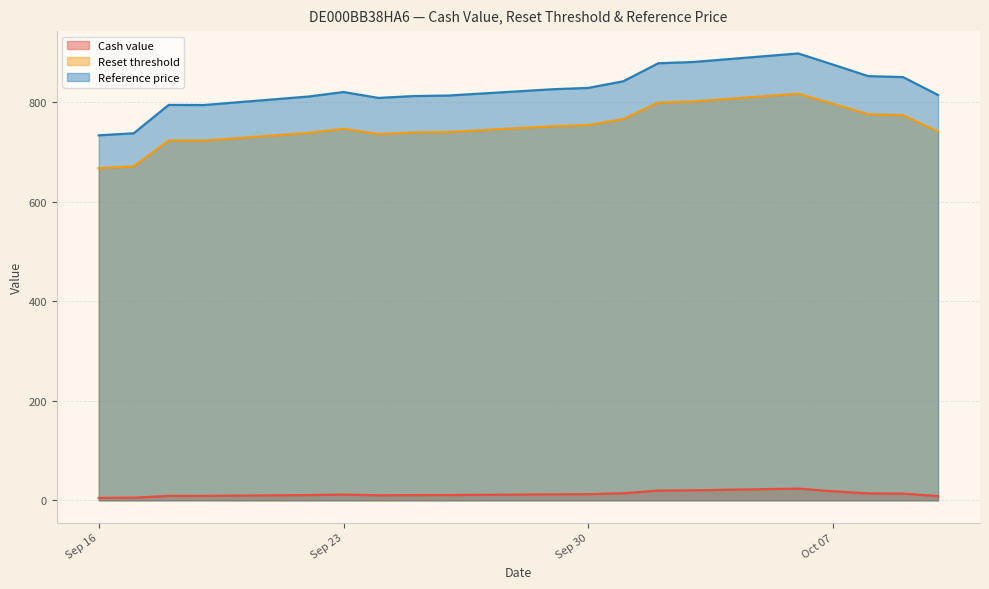

What is the value of the Reference price point at the 3rd from the left?

794.0